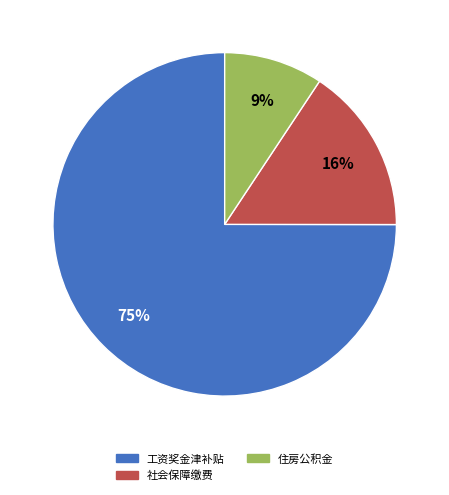

Which has a higher value, 住房公积金 or 社会保障缴费?

社会保障缴费